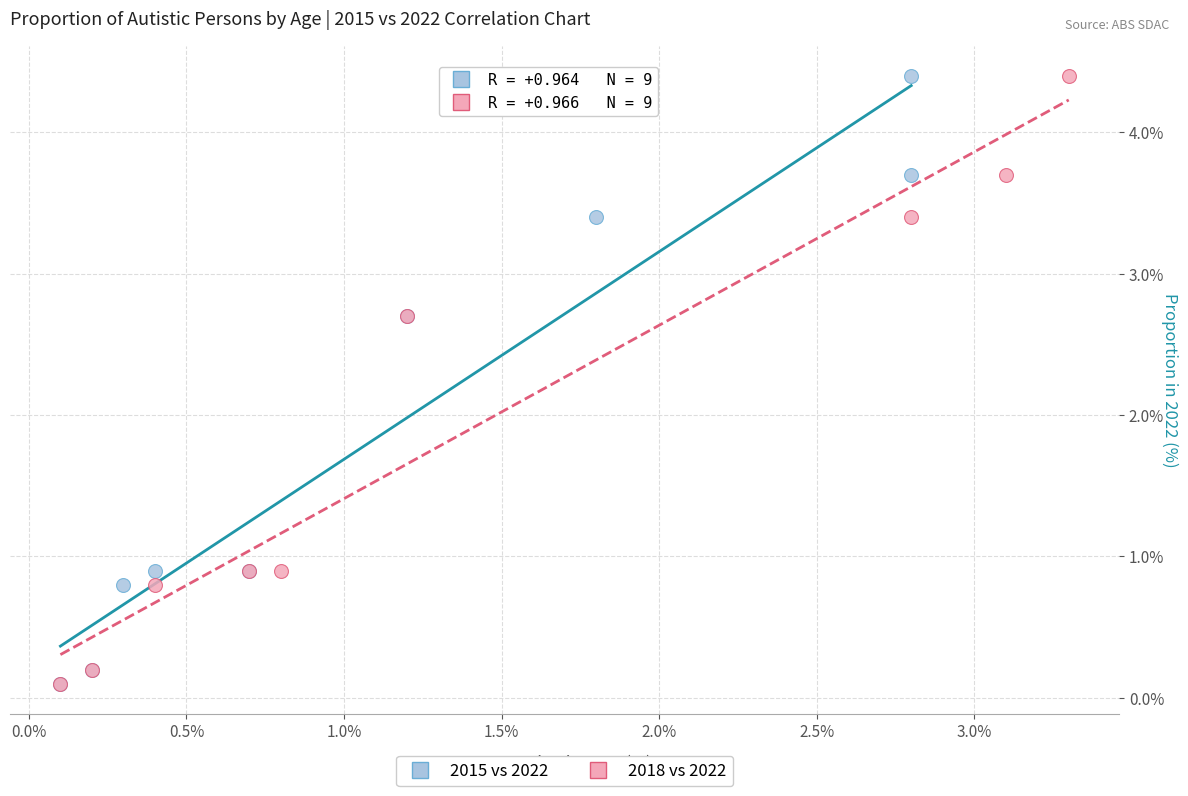

What are all the series names shown in the legend?

2015 vs 2022, 2018 vs 2022